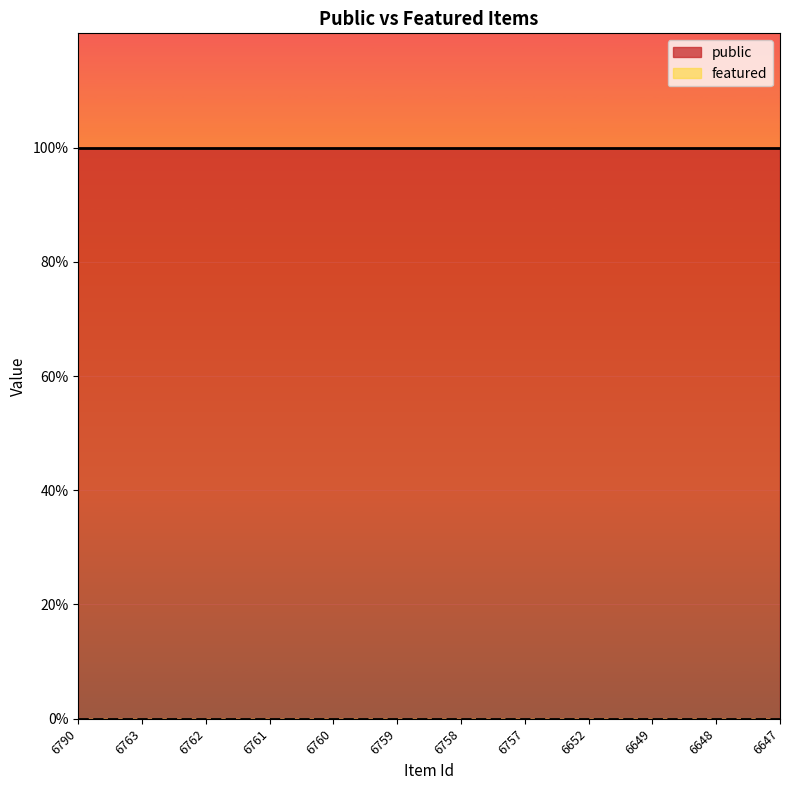

True or false: featured and public cross at least once.

False